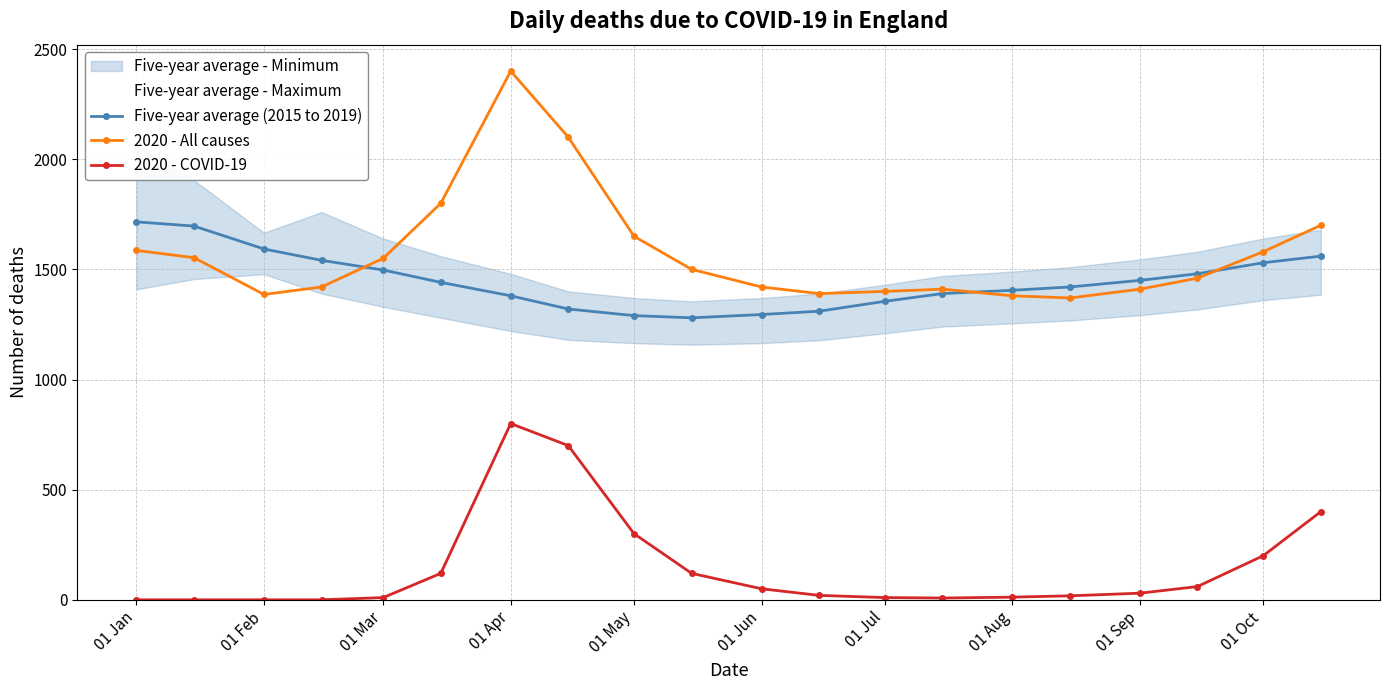

Which series has the widest spread of values?

2020 - All causes